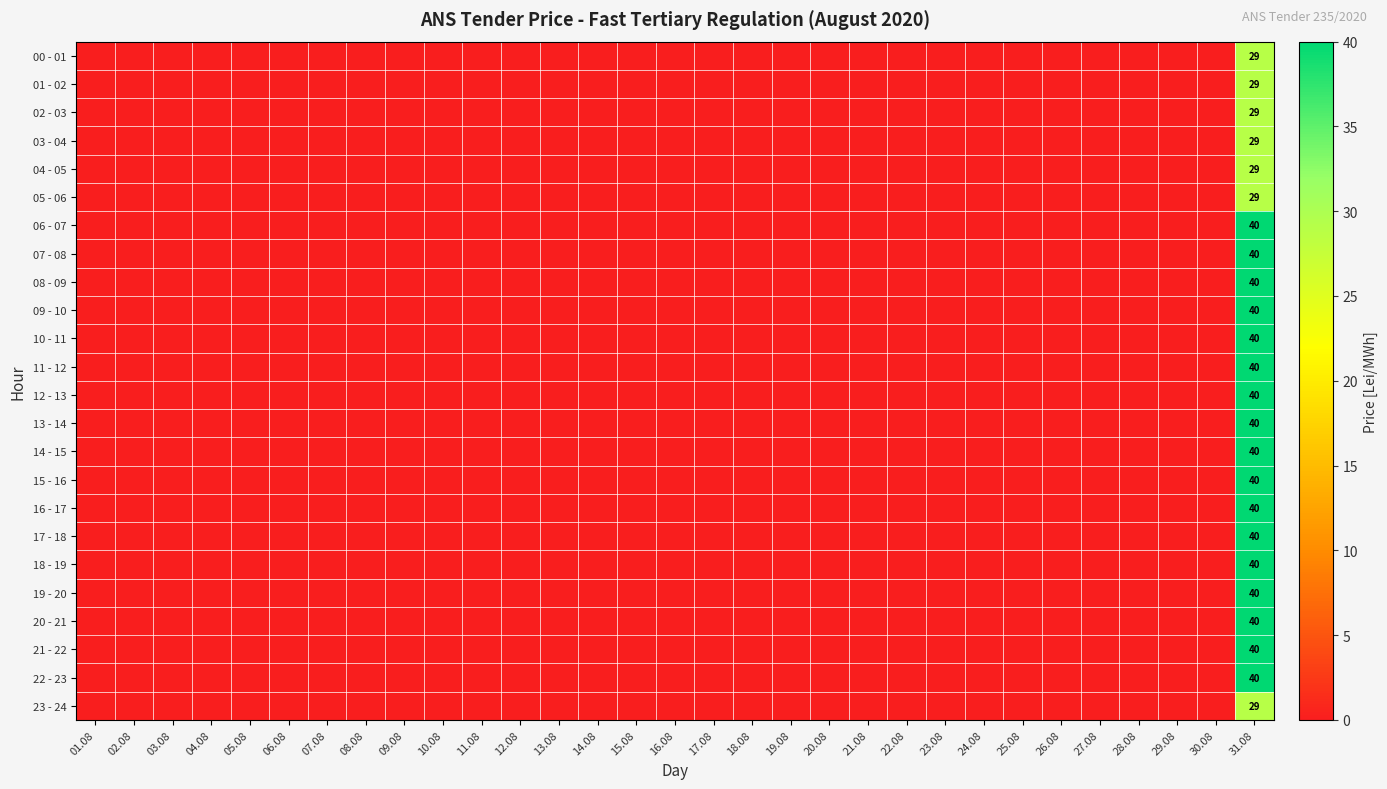

Is it true that 10 - 11 equals 26 at 10.08?

False